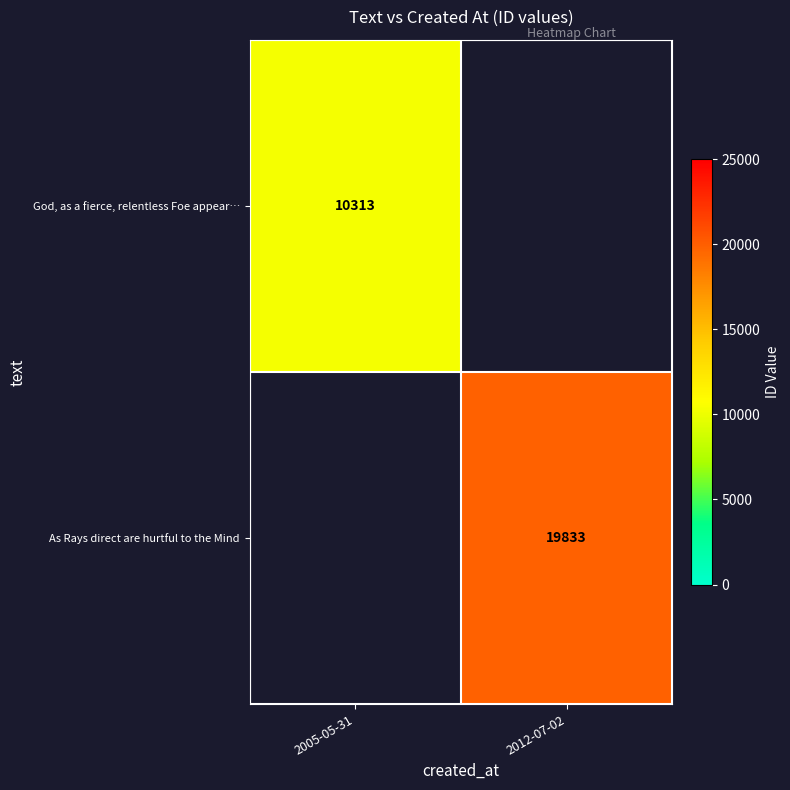

The value of God, as a fierce, relentless Foe appear… at 2005-05-31 is 16198.4. True or false?

False